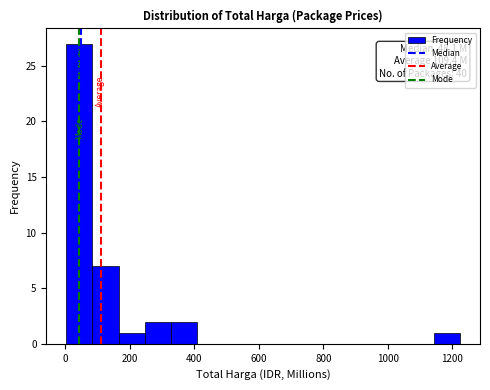

Over which range of the x-axis is the bar tallest?

0 to 80